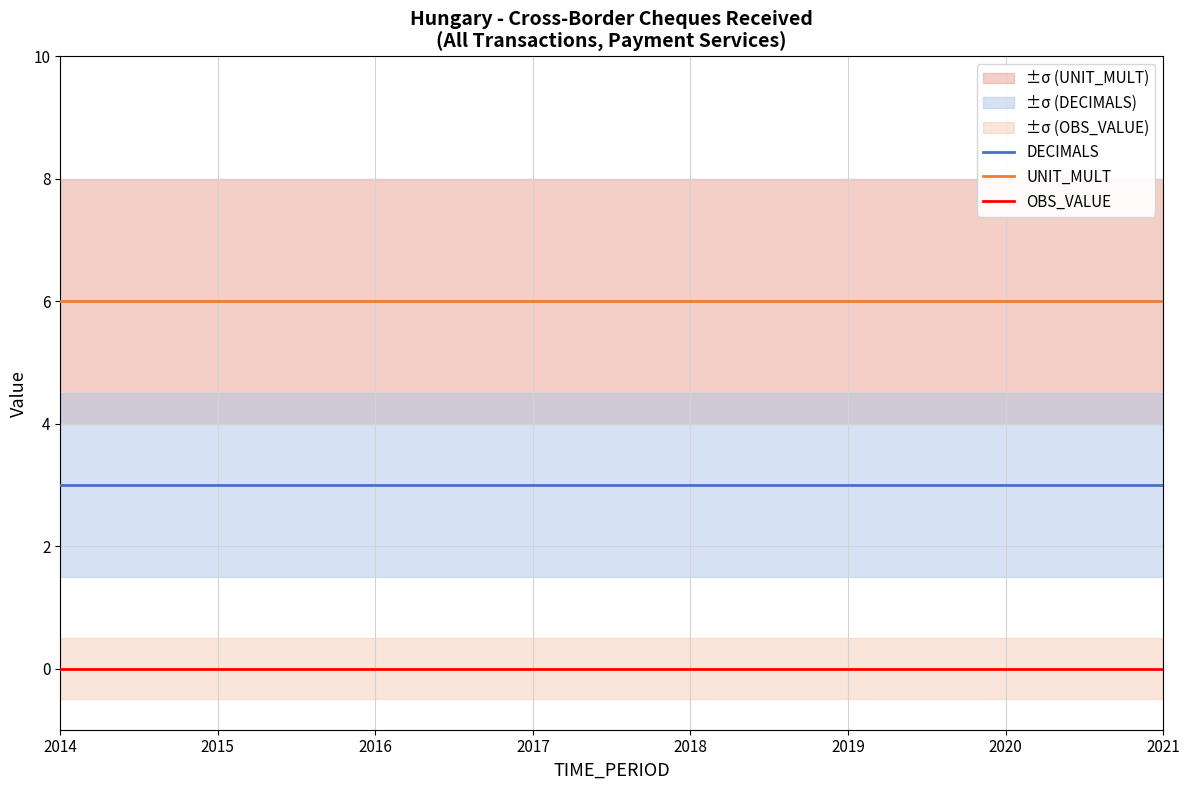

Rank the series at 2016 from highest to lowest value.

UNIT_MULT, DECIMALS, OBS_VALUE